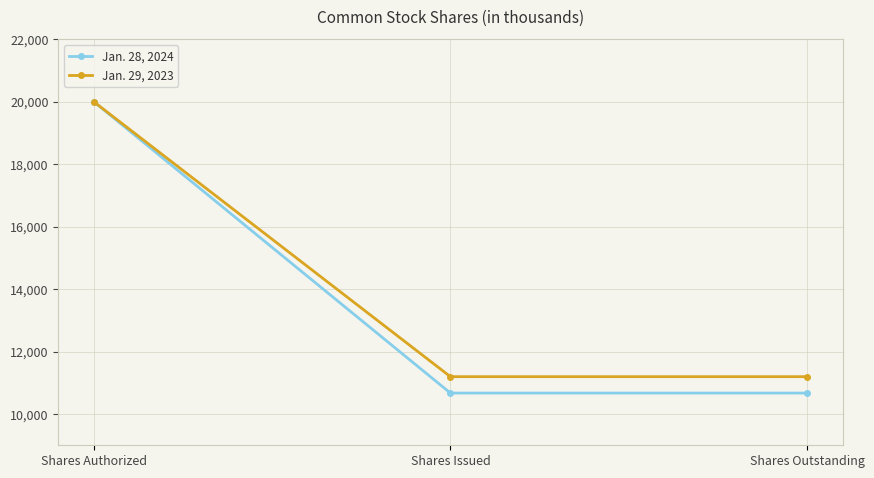

What is the spread (max minus min) of values at Shares Issued?

525